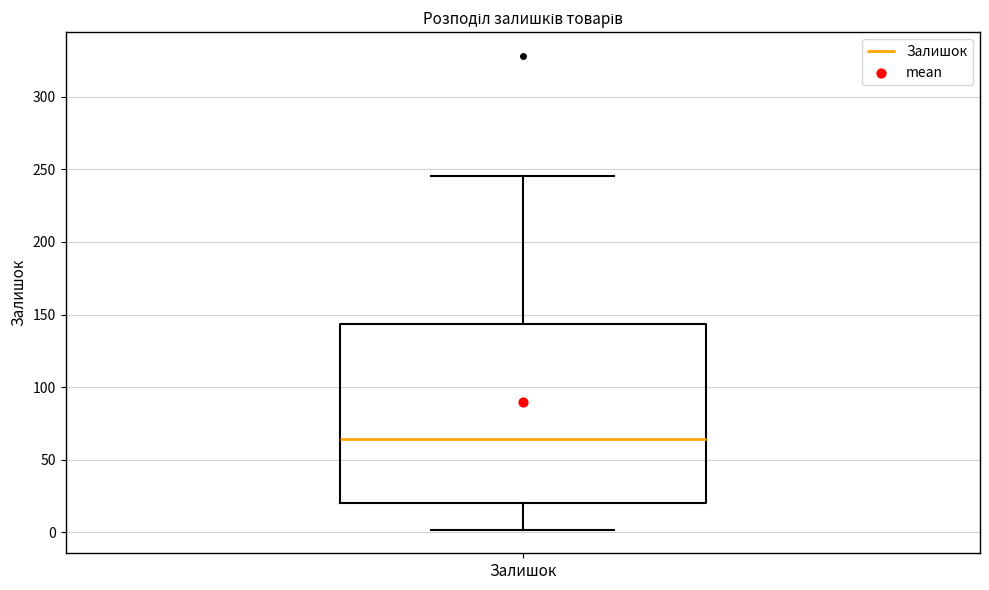

Transcribe this box plot: give where the median line is, the range the box spans, and where the two whiskers end, as read against the y-axis. The values are not printed on the chart, so give them approximately, as read against the axis.

median 65, box 20 to 145, whiskers 0 to 245